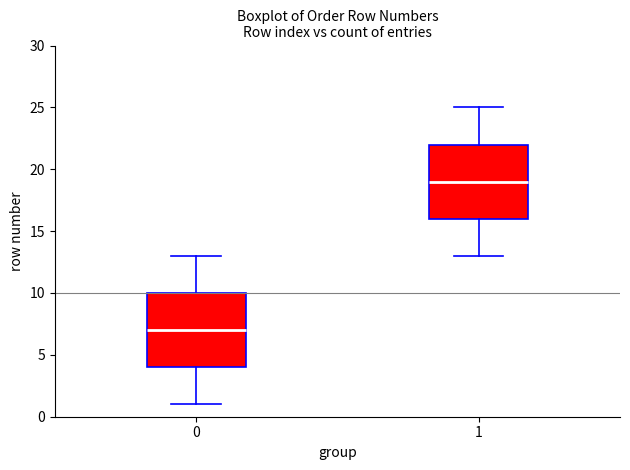

Which box's median line is the lowest?

0